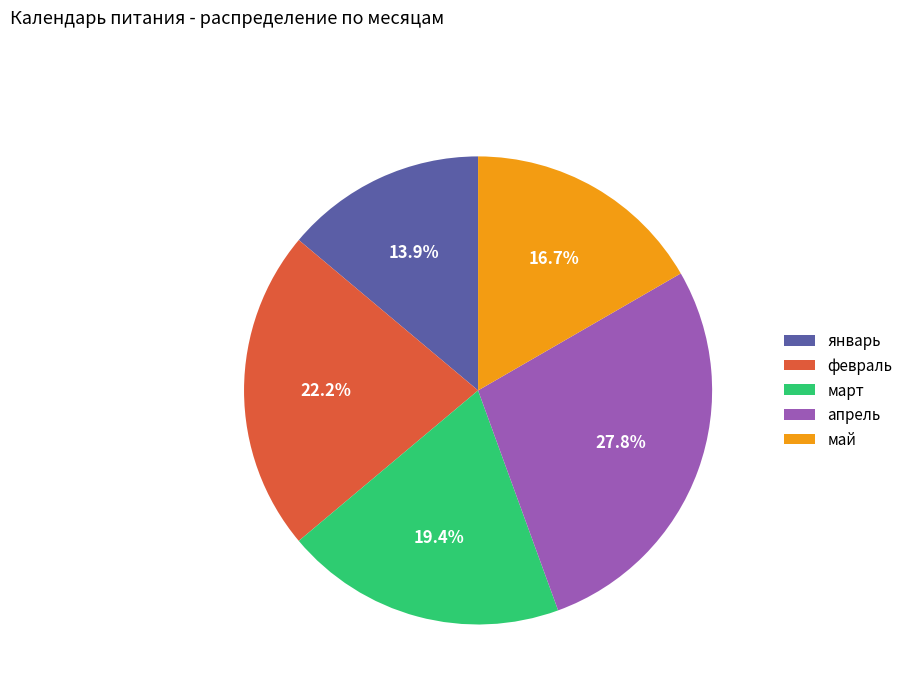

The май slice represents 17% of the pie. True or false?

True